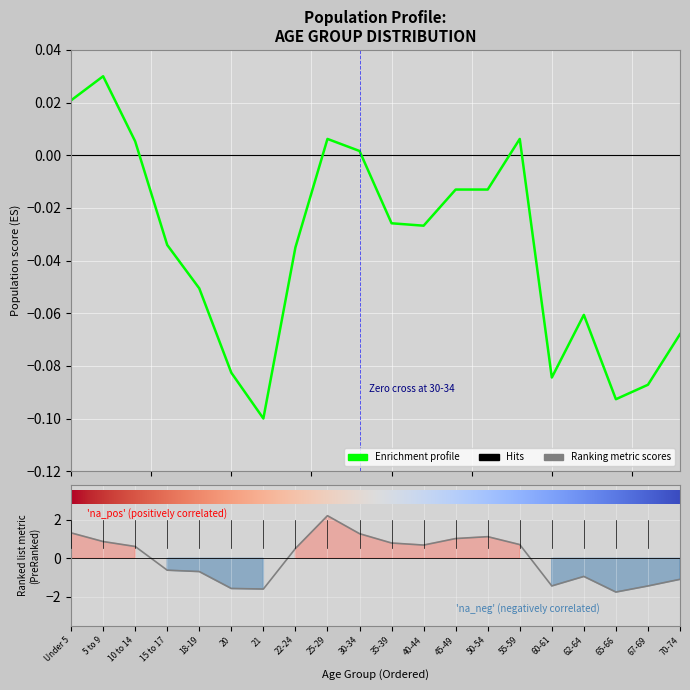

Reading right to left, what are all the values shown in this chart?

This Area: 70-74=-0.1	67-69=-0.1	65-66=-0.1	62-64=-0.1	60-61=-0.1	55-59=0.0	50-54=-0.0	45-49=-0.0	40-44=-0.0	35-39=-0.0	30-34=0.0	25-29=0.0	22-24=-0.0	21=-0.1	20=-0.1	18-19=-0.1	15 to 17=-0.0	10 to 14=0.0	5 to 9=0.0	Under 5=0.0
Chatham County: 70-74=-1.1	67-69=-1.4	65-66=-1.8	62-64=-0.9	60-61=-1.4	55-59=0.7	50-54=1.1	45-49=1.0	40-44=0.7	35-39=0.8	30-34=1.3	25-29=2.2	22-24=0.5	21=-1.6	20=-1.6	18-19=-0.7	15 to 17=-0.6	10 to 14=0.6	5 to 9=0.9	Under 5=1.3